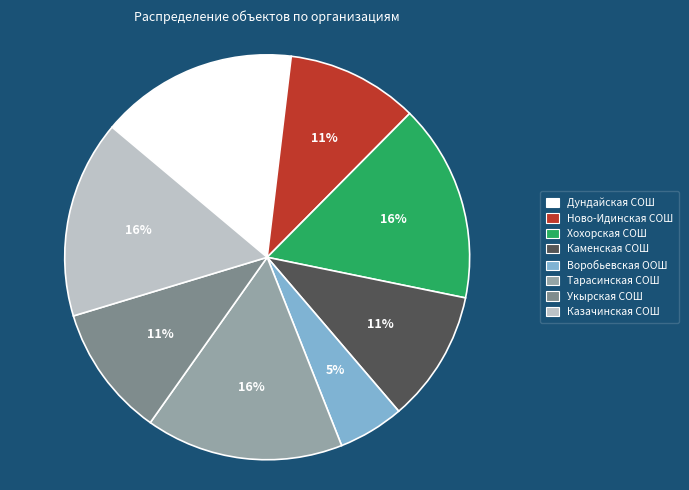

What percentage is the Ново-Идинская СОШ slice, to the nearest percent?

11%